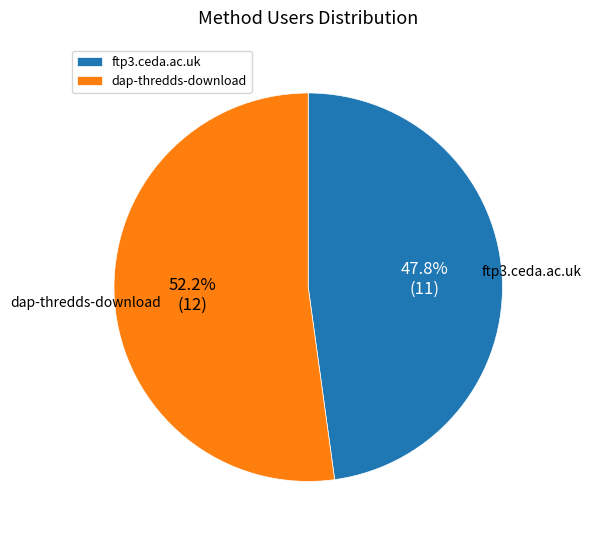

What is the smallest slice in the pie chart?

ftp3.ceda.ac.uk